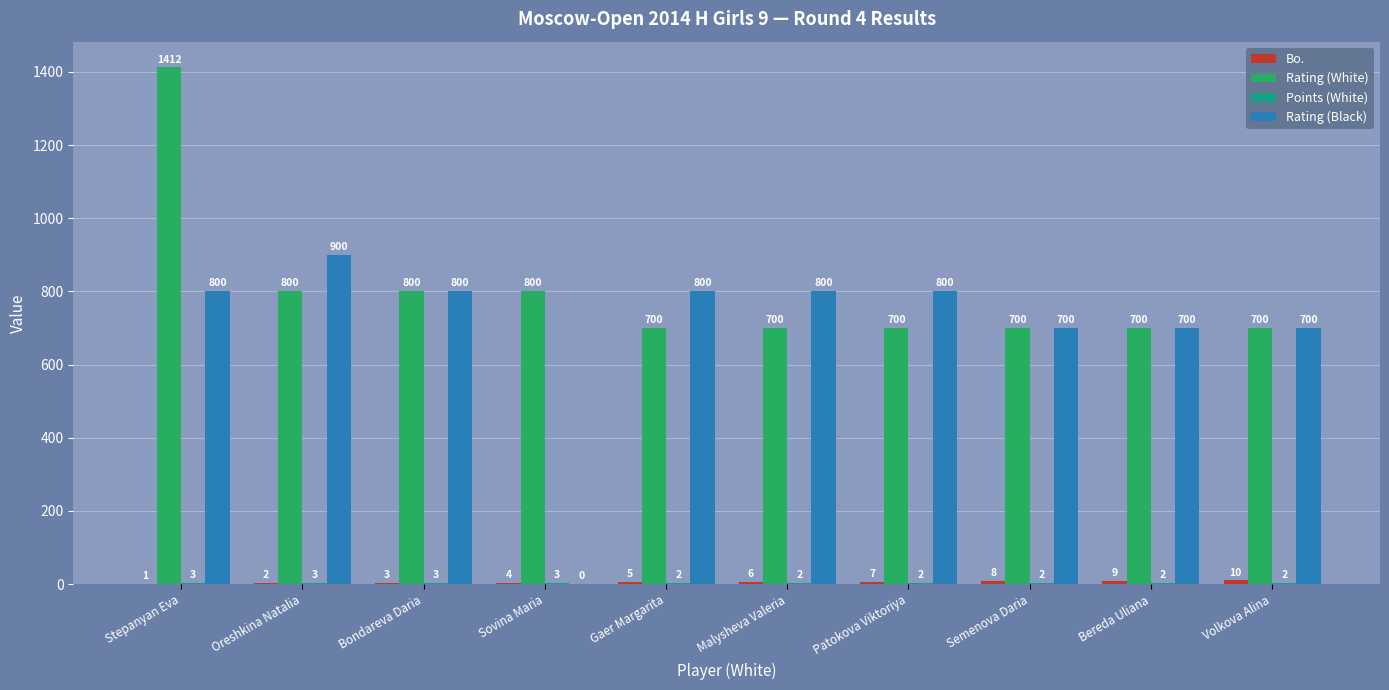

What is the sum of the Rating (Black) values at Stepanyan Eva and Sovina Maria?

800